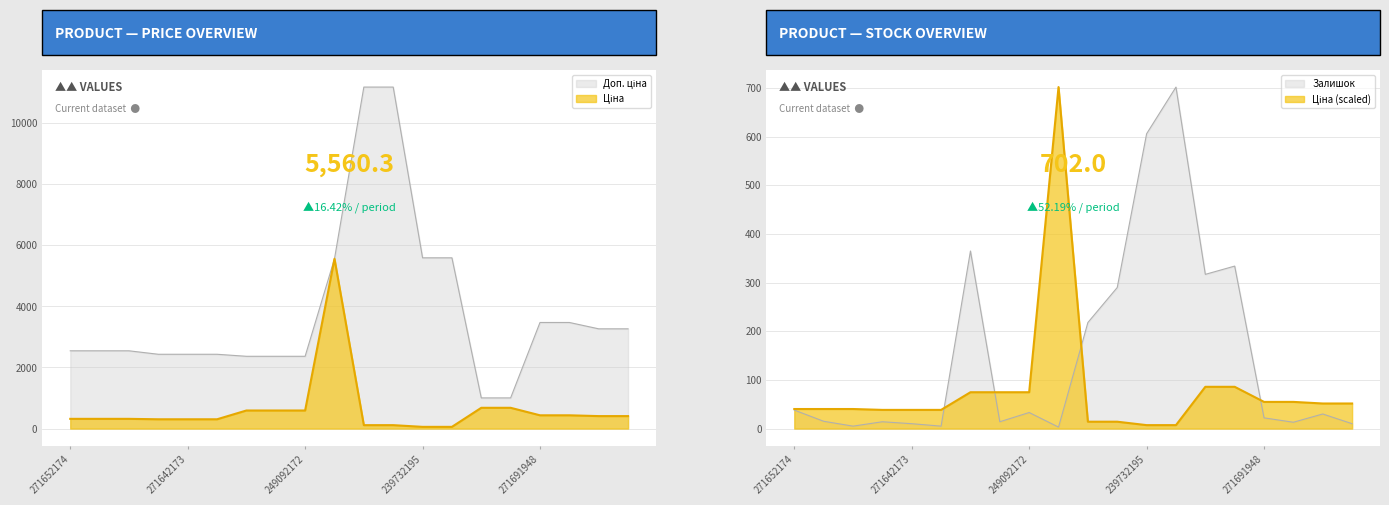

Reading left to right, what are all the values shown in this chart?

Ціна: 271652174=318.3	271652173=318.3	271652172=318.3	271642174=304.1	271642173=304.1	271642172=304.1	249092174=591.6	249092173=591.6	249092172=591.6	10832185=5560.3	239772195=111.8	239772179=111.8	239732195=55.9	239732179=55.9	259552213=679.8	259552212=679.8	271691948=434.3	271691942=434.3	271681948=408.2	271681942=408.2
Доп. ціна: 271652174=2546.4	271652173=2546.4	271652172=2546.4	271642174=2432.8	271642173=2432.8	271642172=2432.8	249092174=2366.5	249092173=2366.5	249092172=2366.5	10832185=5560.3	239772195=11182.0	239772179=11182.0	239732195=5591.0	239732179=5591.0	259552213=1004.1	259552212=1004.1	271691948=3474.1	271691942=3474.1	271681948=3265.8	271681942=3265.8
Залишок: 271652174=38.0	271652173=15.0	271652172=5.0	271642174=14.0	271642173=10.0	271642172=5.0	249092174=365.0	249092173=14.0	249092172=33.0	10832185=3.0	239772195=218.0	239772179=290.0	239732195=606.0	239732179=702.0	259552213=317.0	259552212=334.0	271691948=22.0	271691942=13.0	271681948=30.0	271681942=10.0